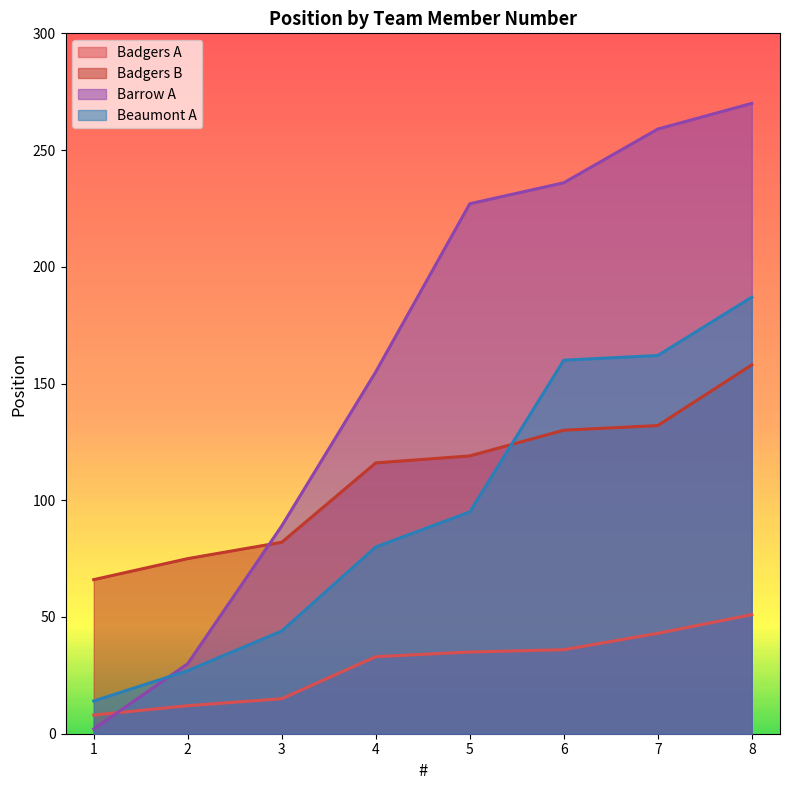

What is the maximum value shown in the chart?

270